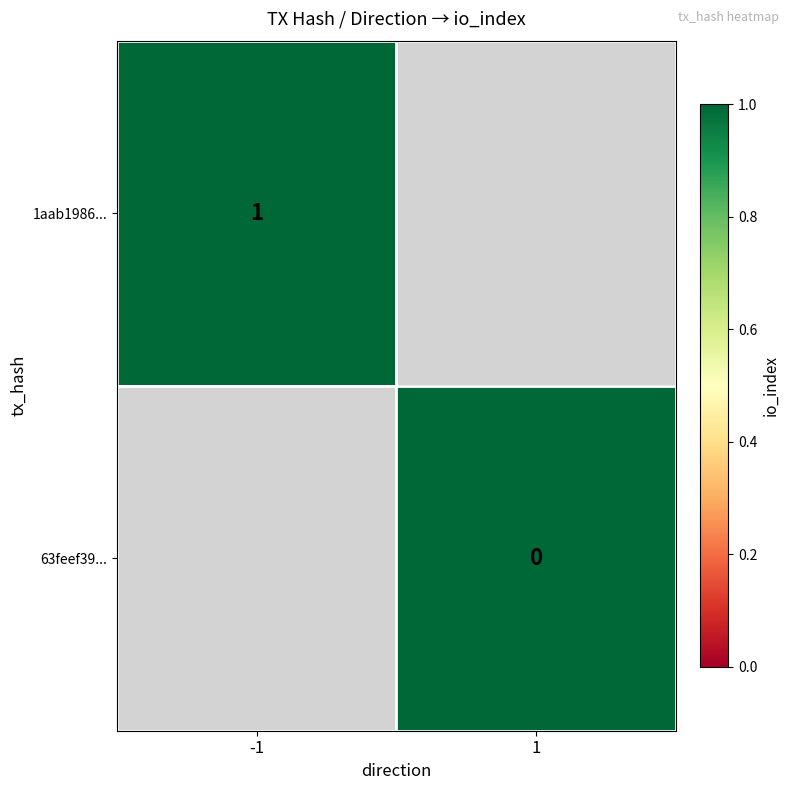

At which category is the sum across all series the highest?

-1